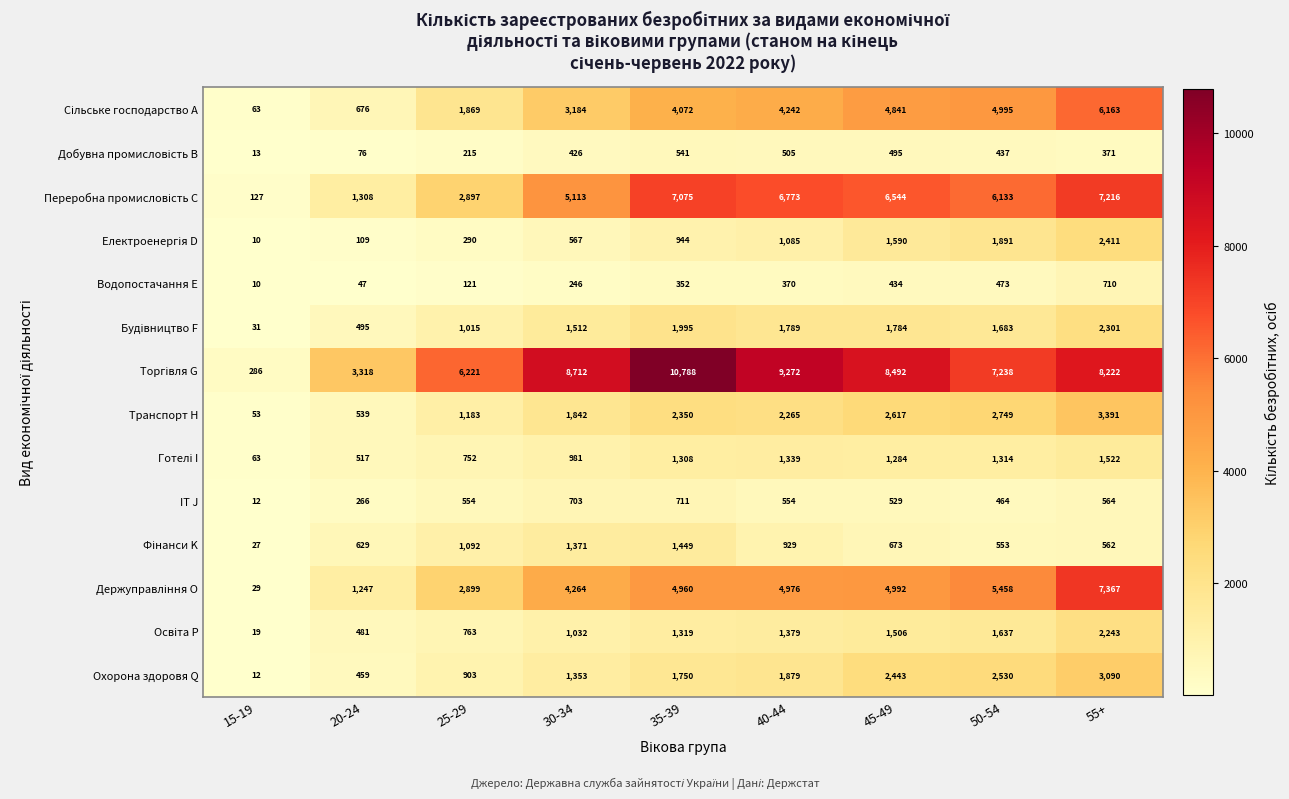

What is the difference between the highest and lowest values at 25-29?

6100